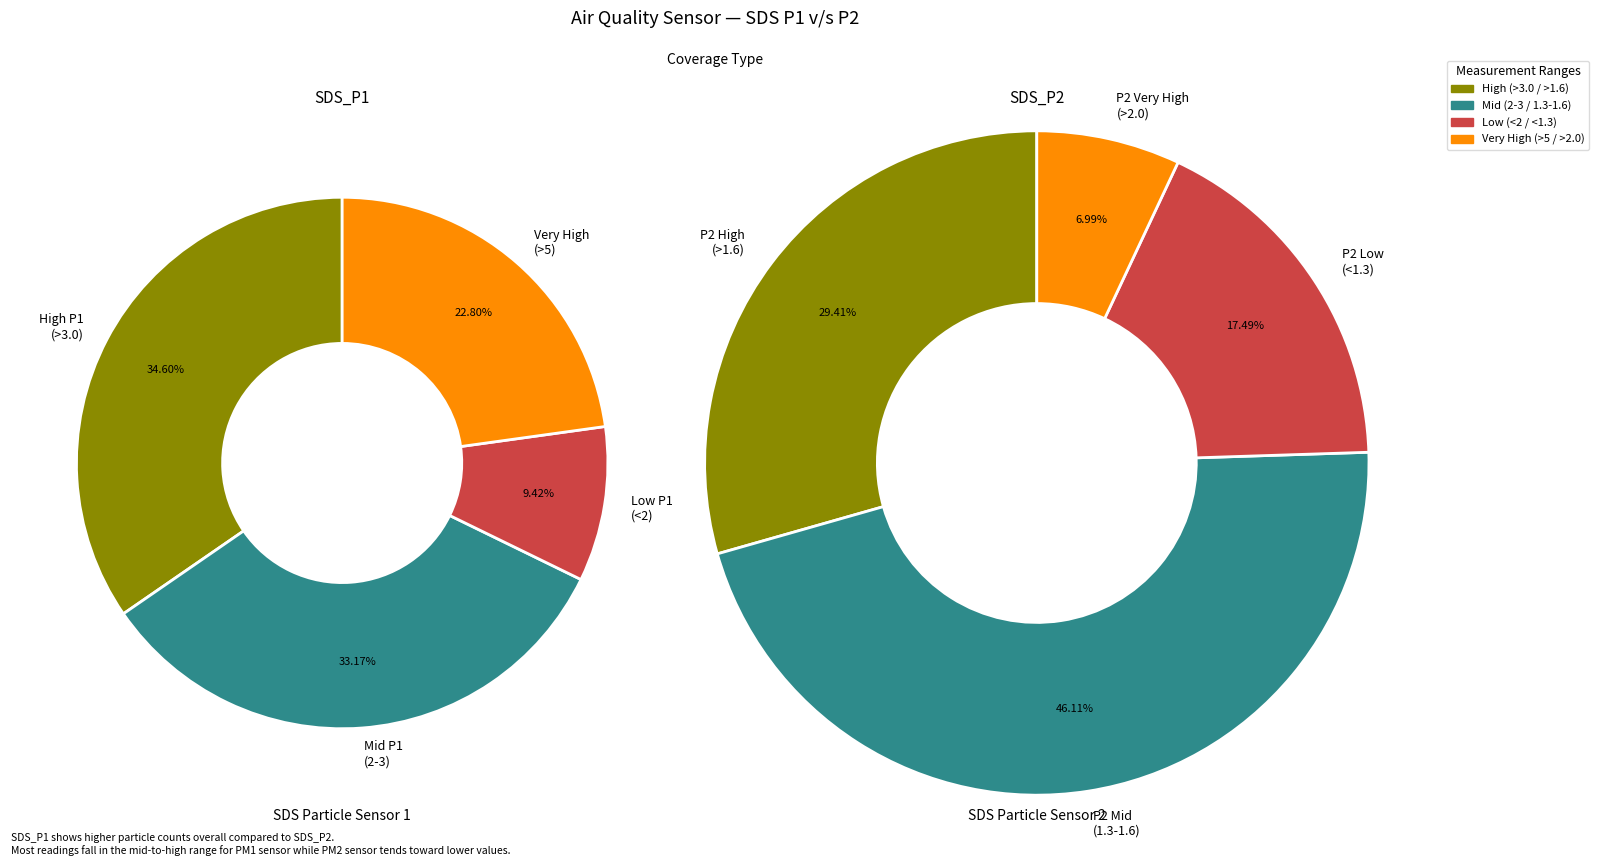

Rank the series at 30 from highest to lowest value.

SDS_P1, SDS_P2